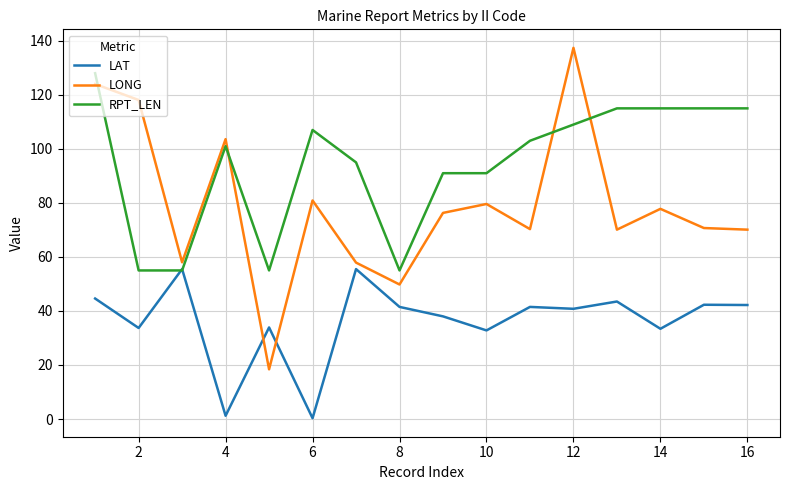

Which series ends up on top after the final intersection of RPT_LEN and LAT?

RPT_LEN